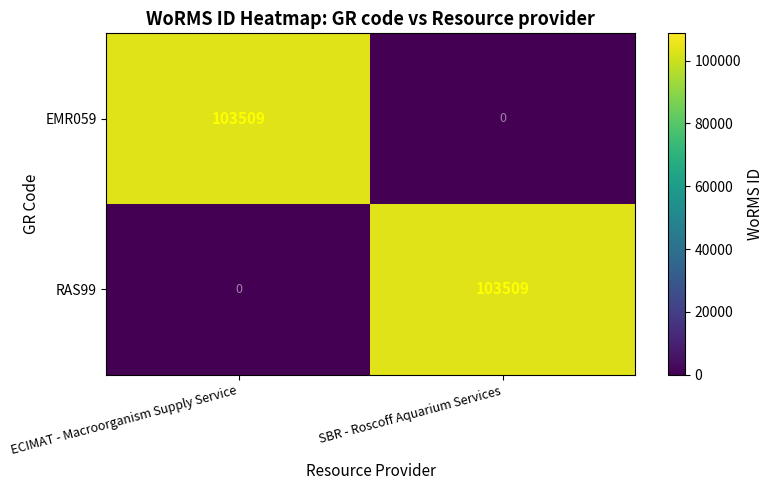

Reading left to right, transcribe all the data shown in this chart.

EMR059: ECIMAT - Macroorganism Supply Service=103509	SBR - Roscoff Aquarium Services=0
RAS99: ECIMAT - Macroorganism Supply Service=0	SBR - Roscoff Aquarium Services=103509